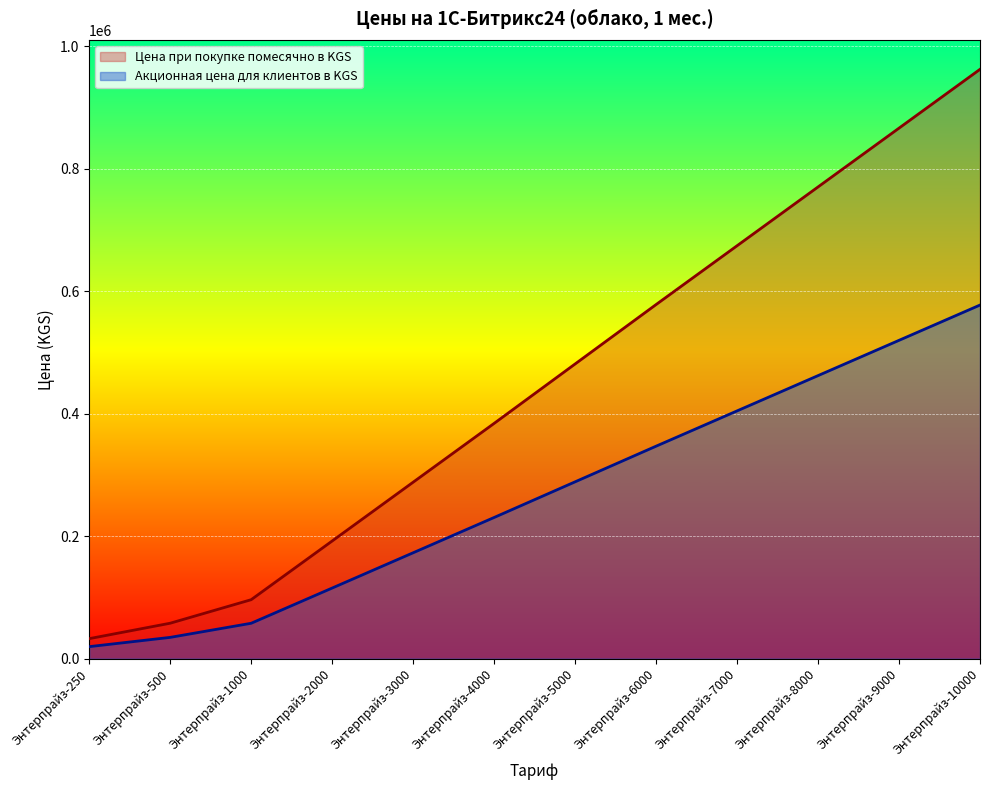

What are all the series names shown in the legend?

Цена при покупке помесячно в KGS, Акционная цена для клиентов в KGS